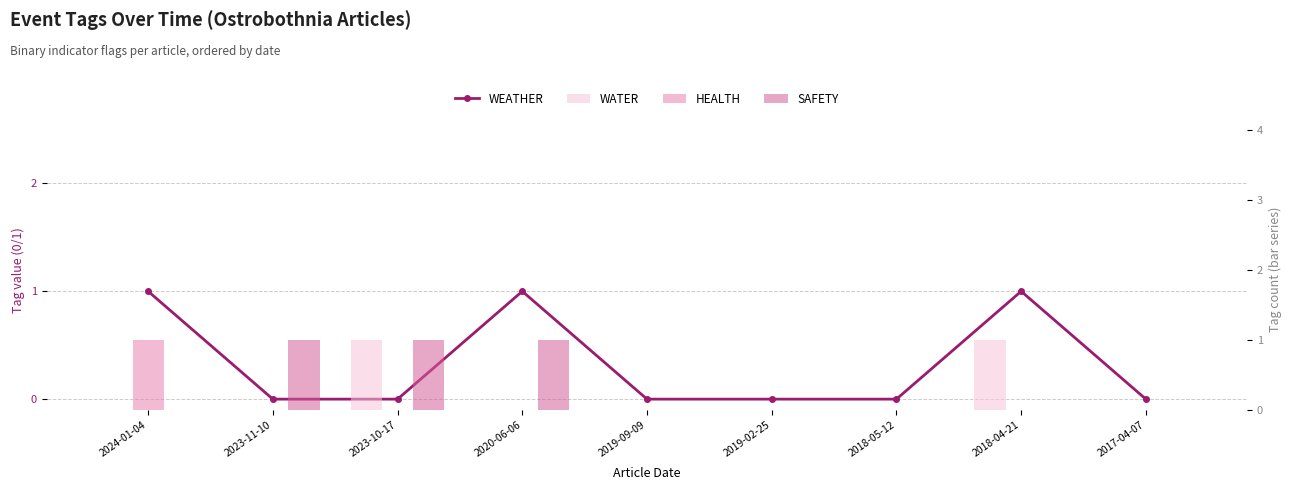

At which category is the sum across all series the highest?

2024-01-04